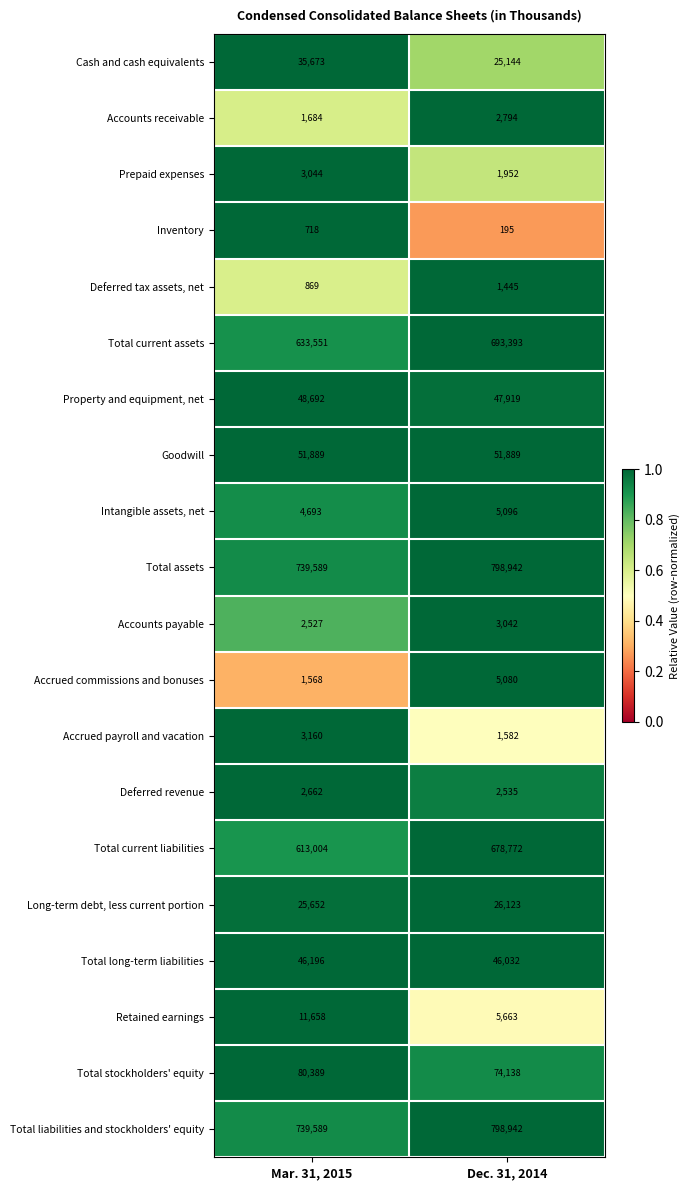

How many data points does each series have?

2